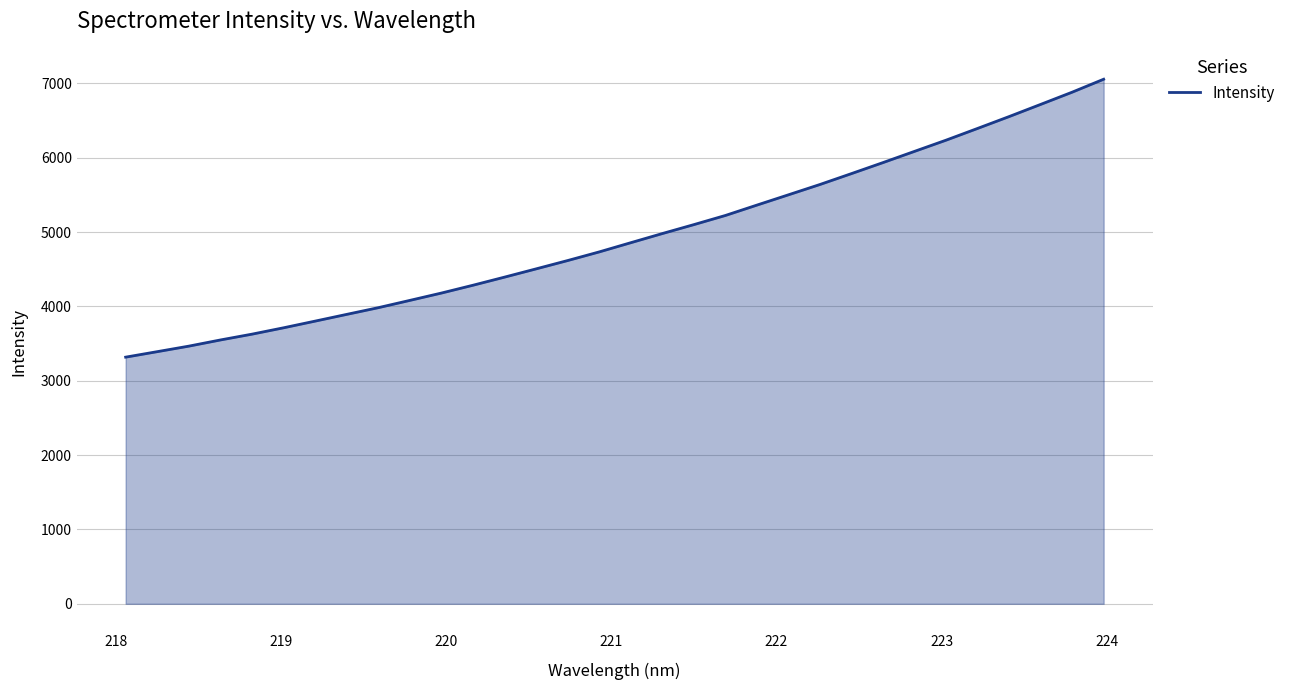

What is the difference between the maximum and minimum values?

3738.6